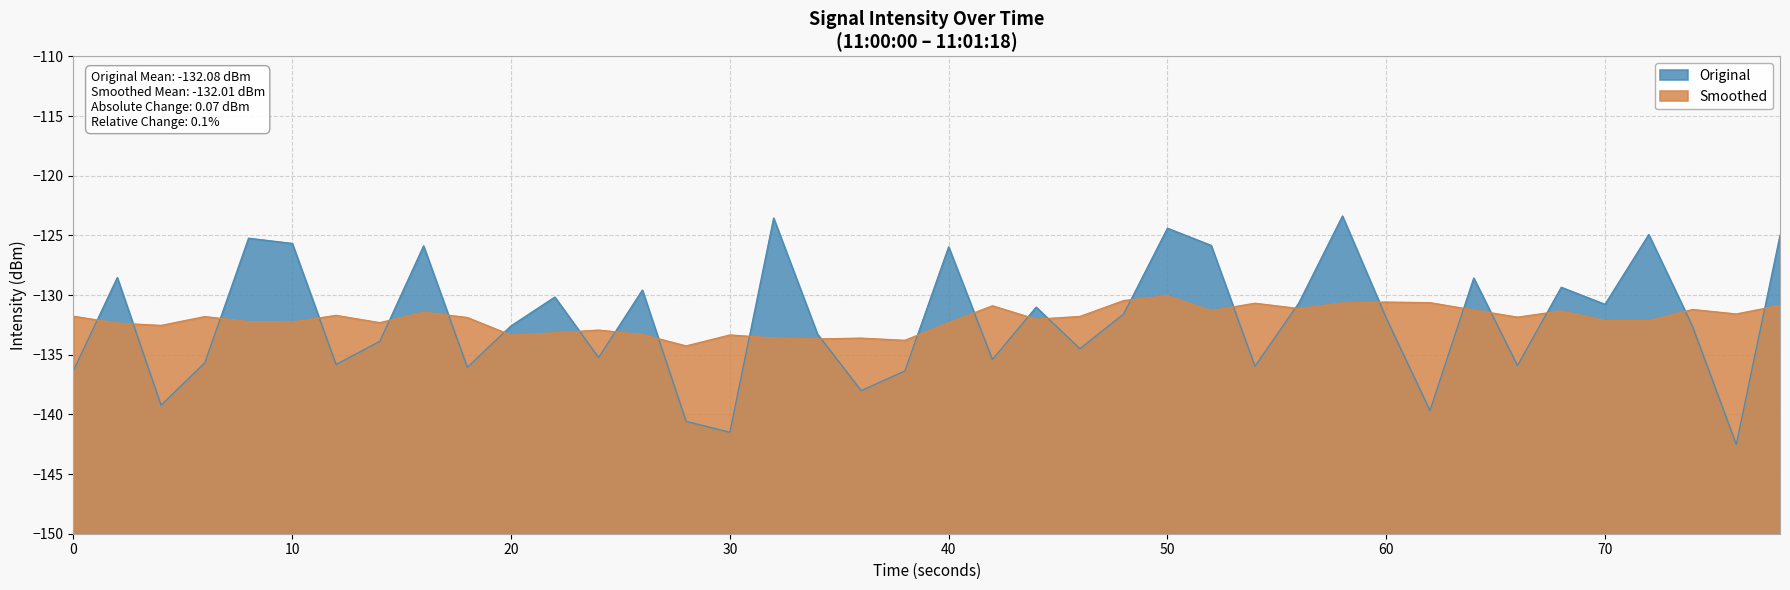

The value of Original at 30 is -141.5. True or false?

True